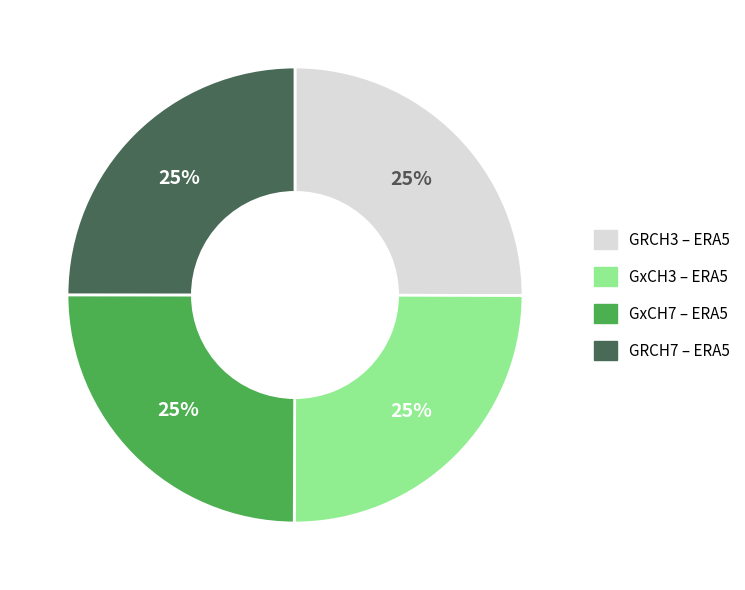

Is there any slice that represents more than half of the pie?

No